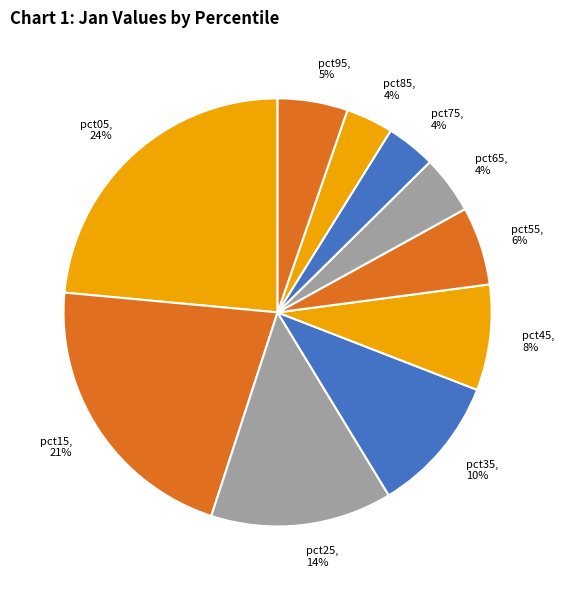

Does any single category account for the majority?

No